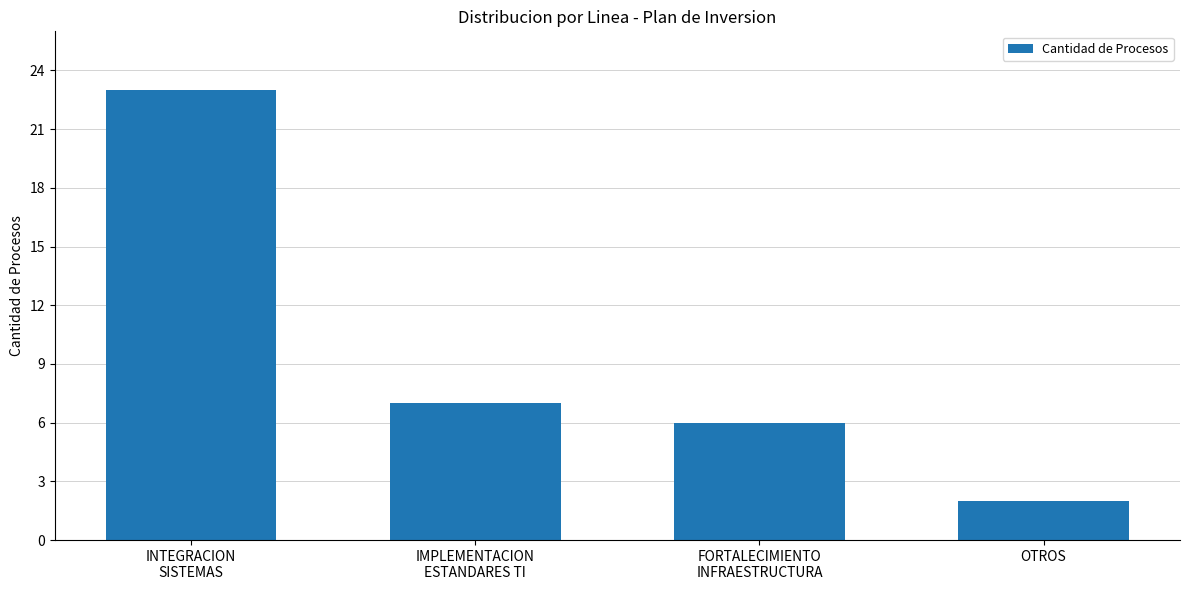

What is the change in value from IMPLEMENTACION
ESTANDARES TI to OTROS?

-5